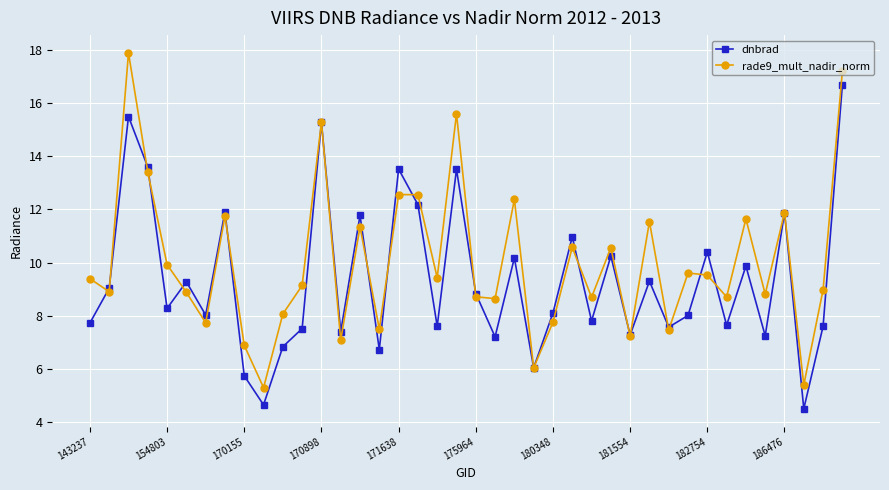

What is the value of the dnbrad point at the 32nd from the left?

8.0